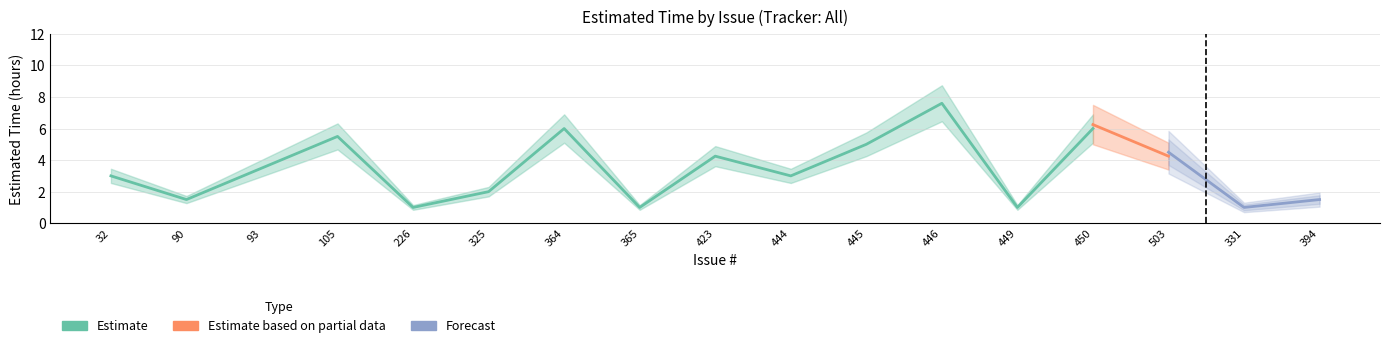

Is it true that Forecast equals 11.5 at 450?

False